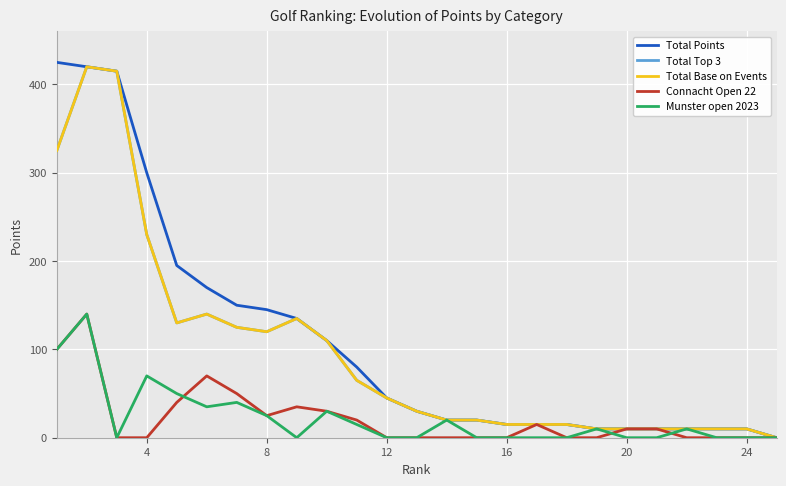

Is this an area chart (filled region under the line)?

No